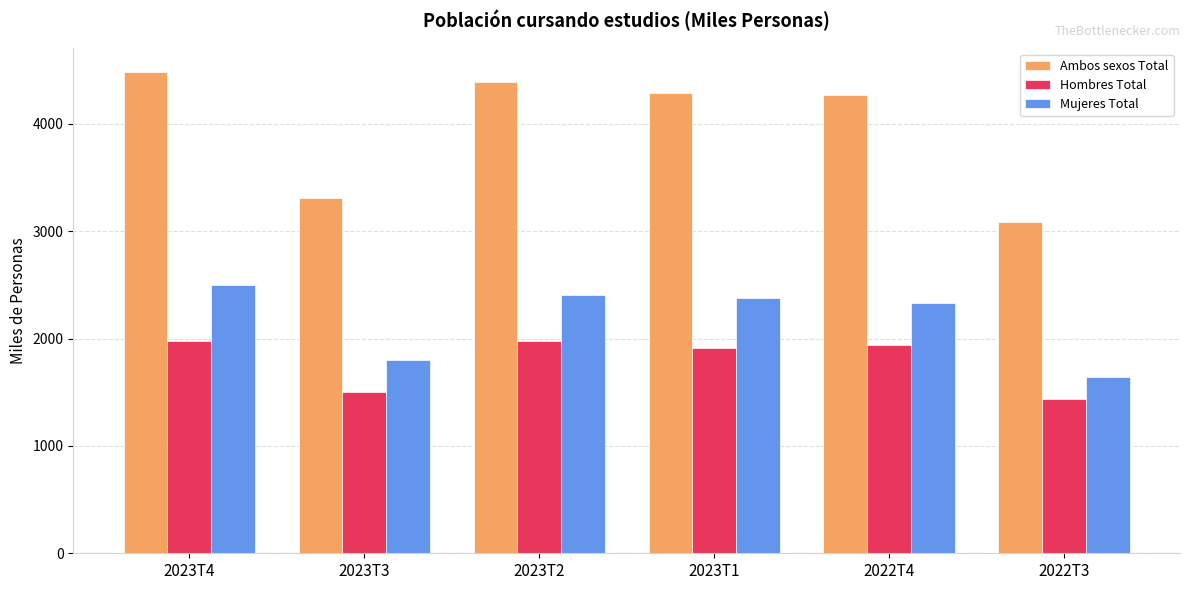

What are all the series names shown in the legend?

Ambos sexos Total, Hombres Total, Mujeres Total